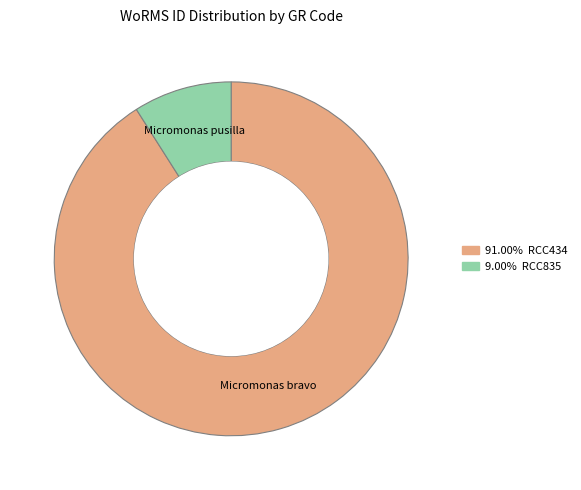

Does any single category account for the majority?

Yes